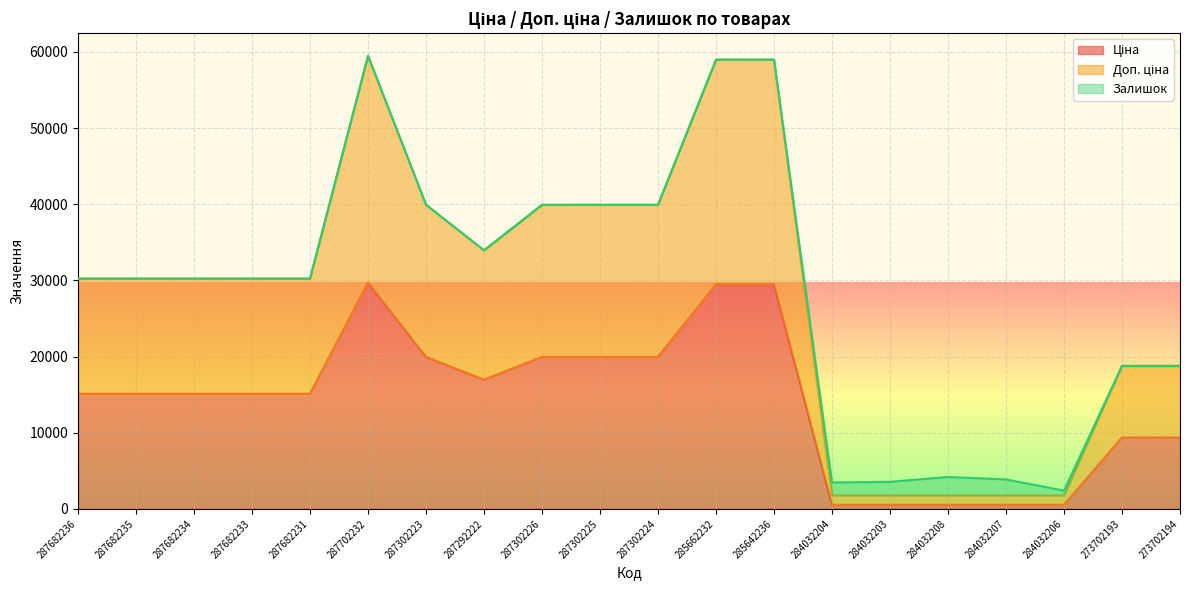

True or false: Ціна has more than 2 interior local peaks.

False